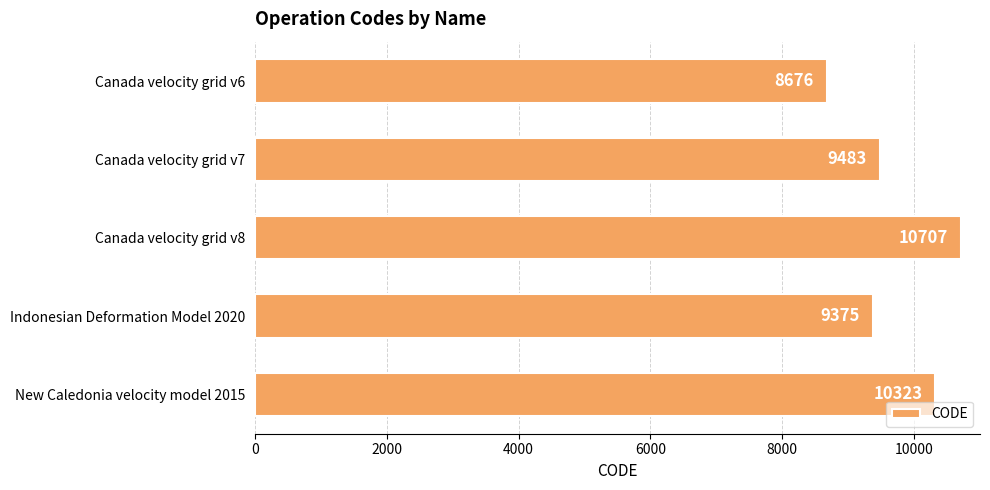

Approximately how many times larger is the value at New Caledonia velocity model 2015 compared to Canada velocity grid v8?

1.0